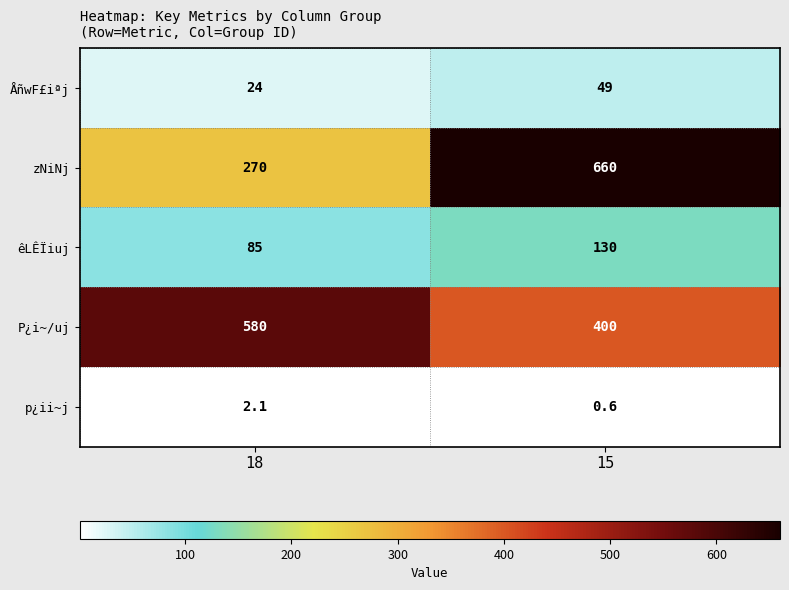

How many series are shown in this chart?

5